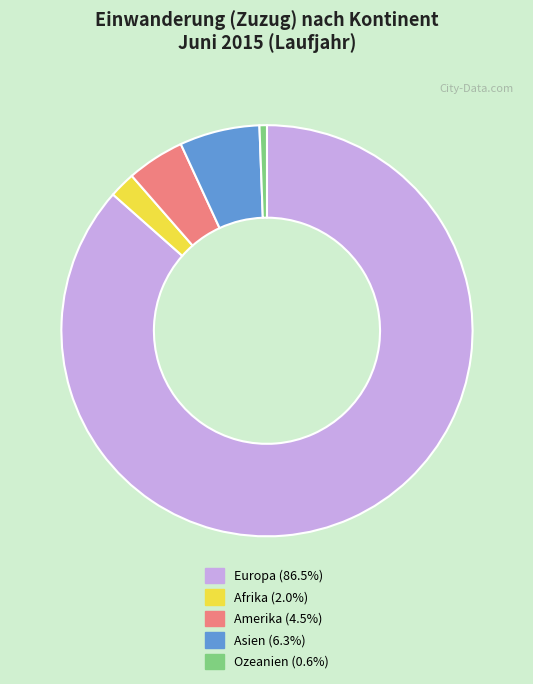

Does Europa represent more than half of the total?

Yes